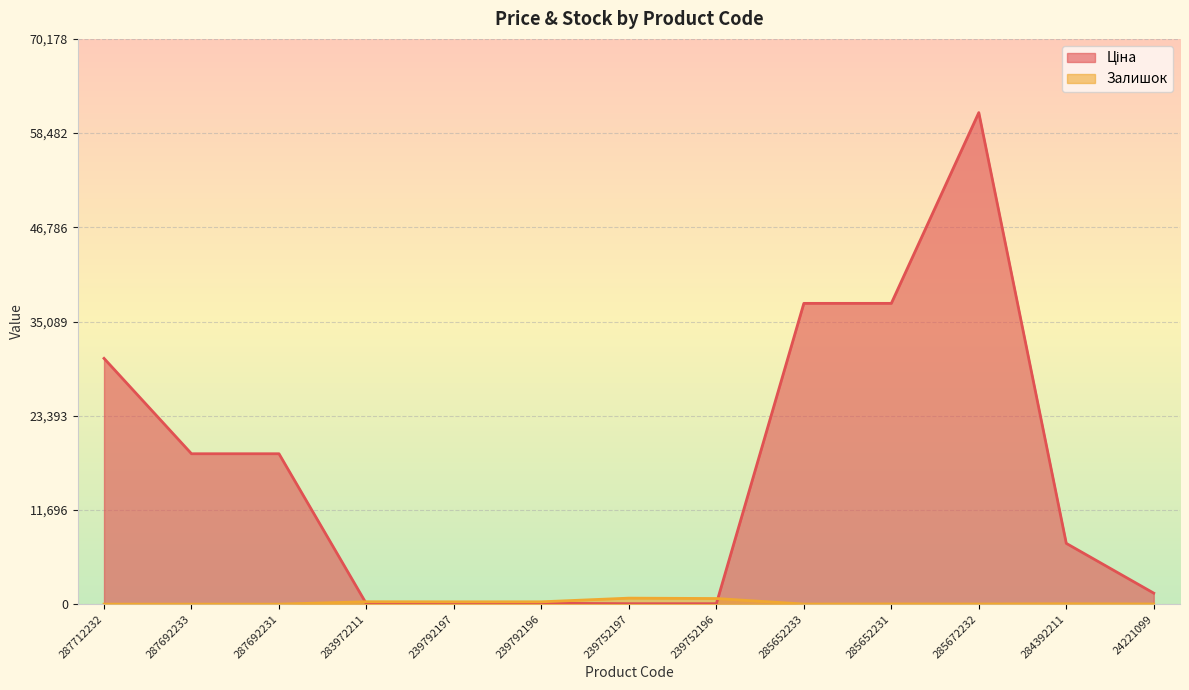

What is the highest value of the Ціна series?

61024.7